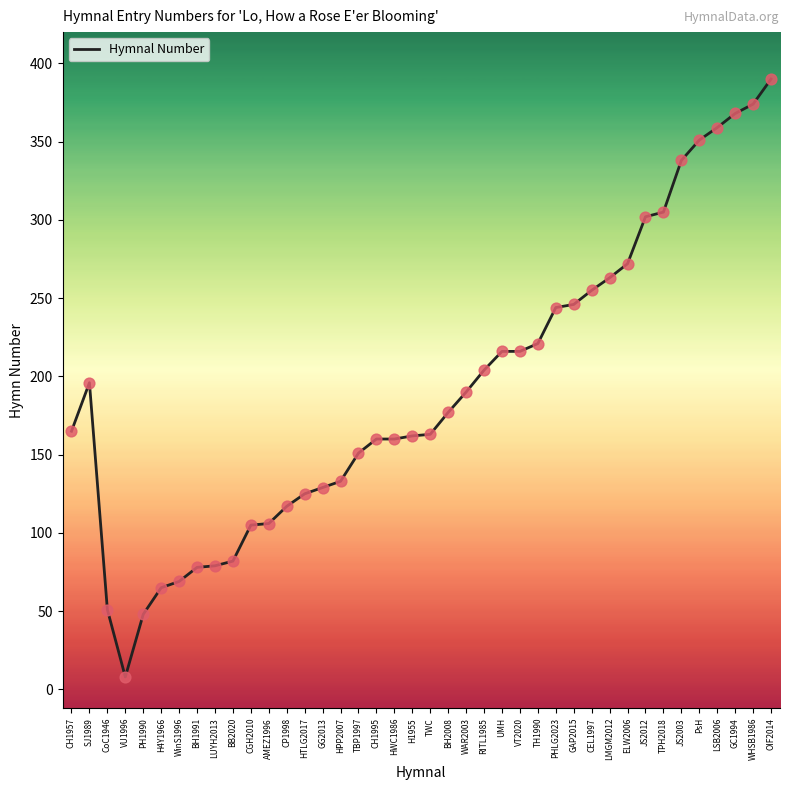

Approximately how many times larger is the value at TWC compared to PH1990?

3.4